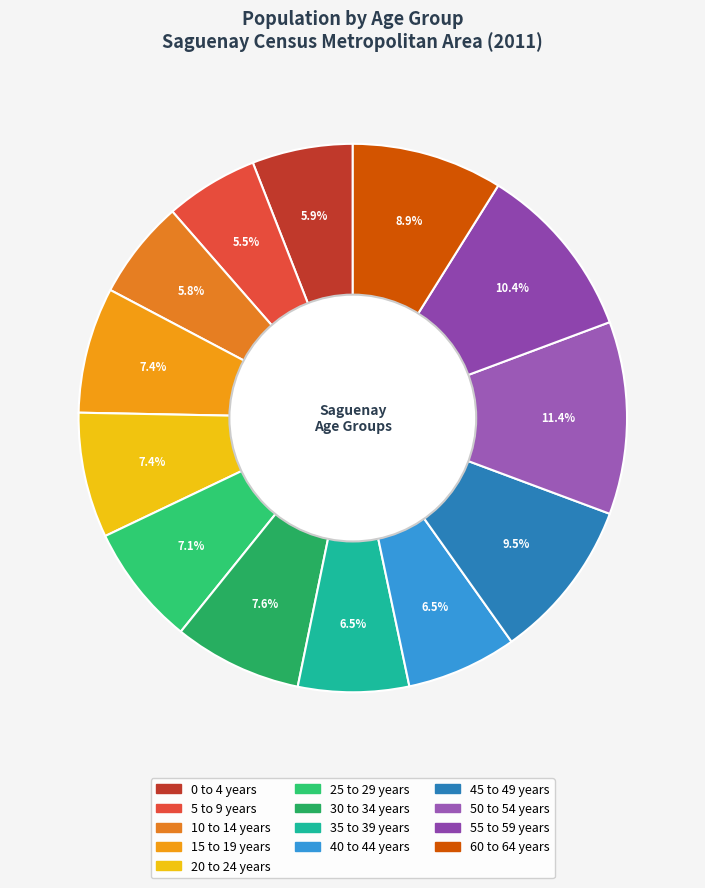

How many slices are in this pie chart?

13